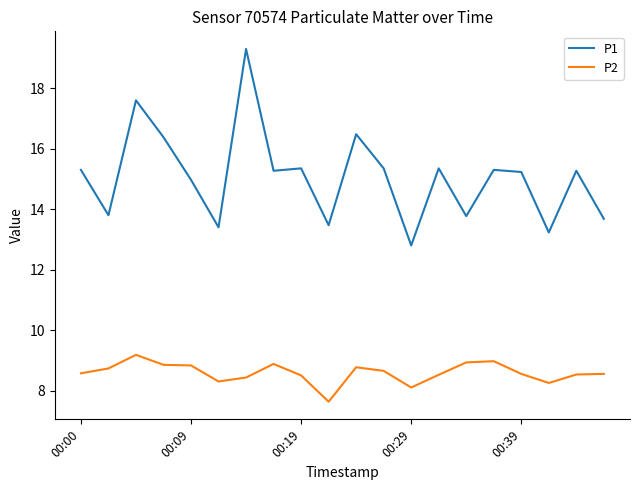

What is the lowest value of the P2 series?

7.6